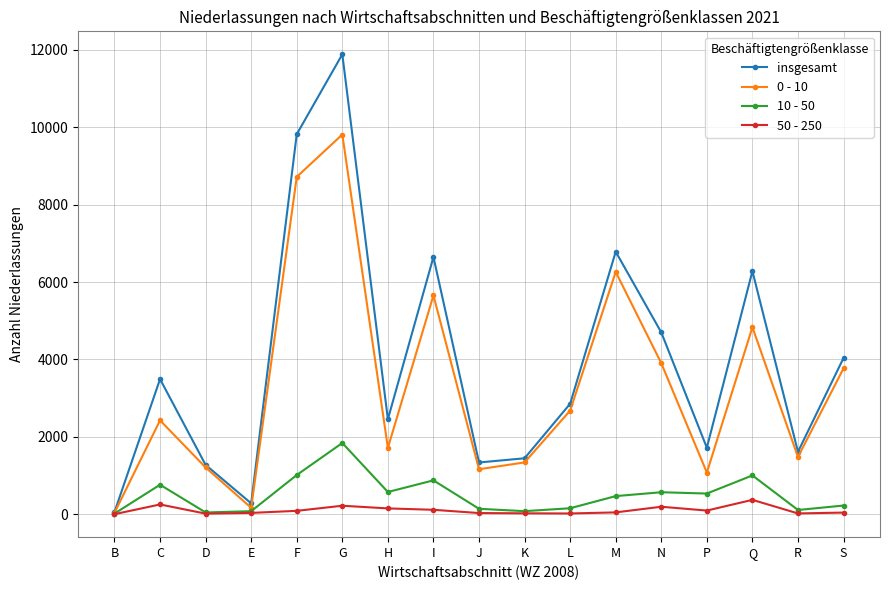

What is the label of the 15th point from the left?

Q